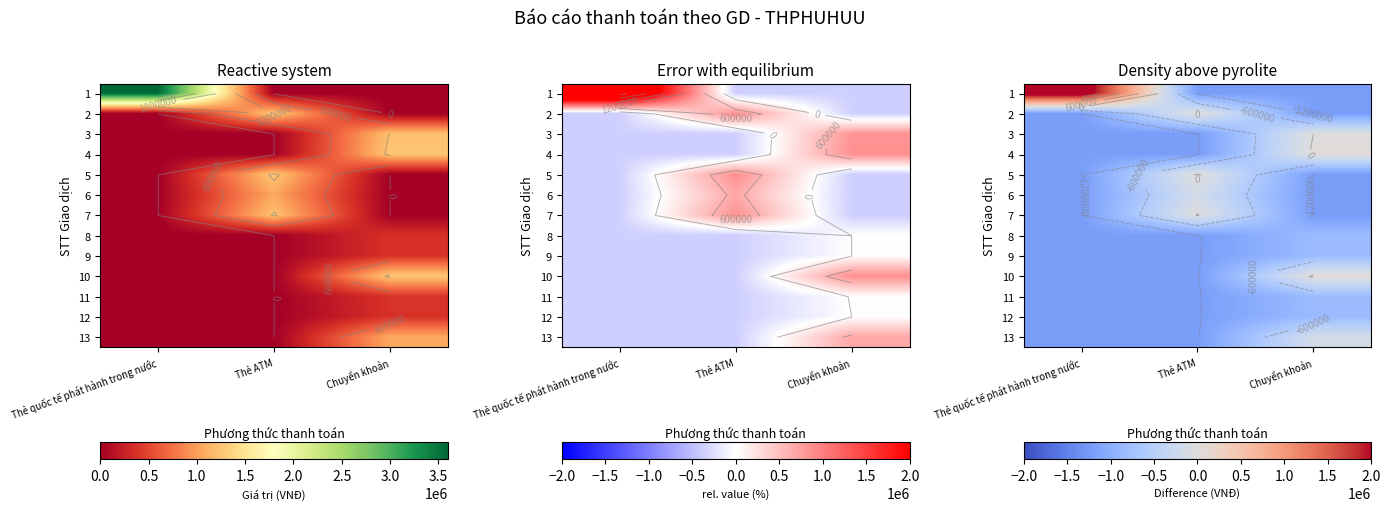

How many data points does each series have?

3